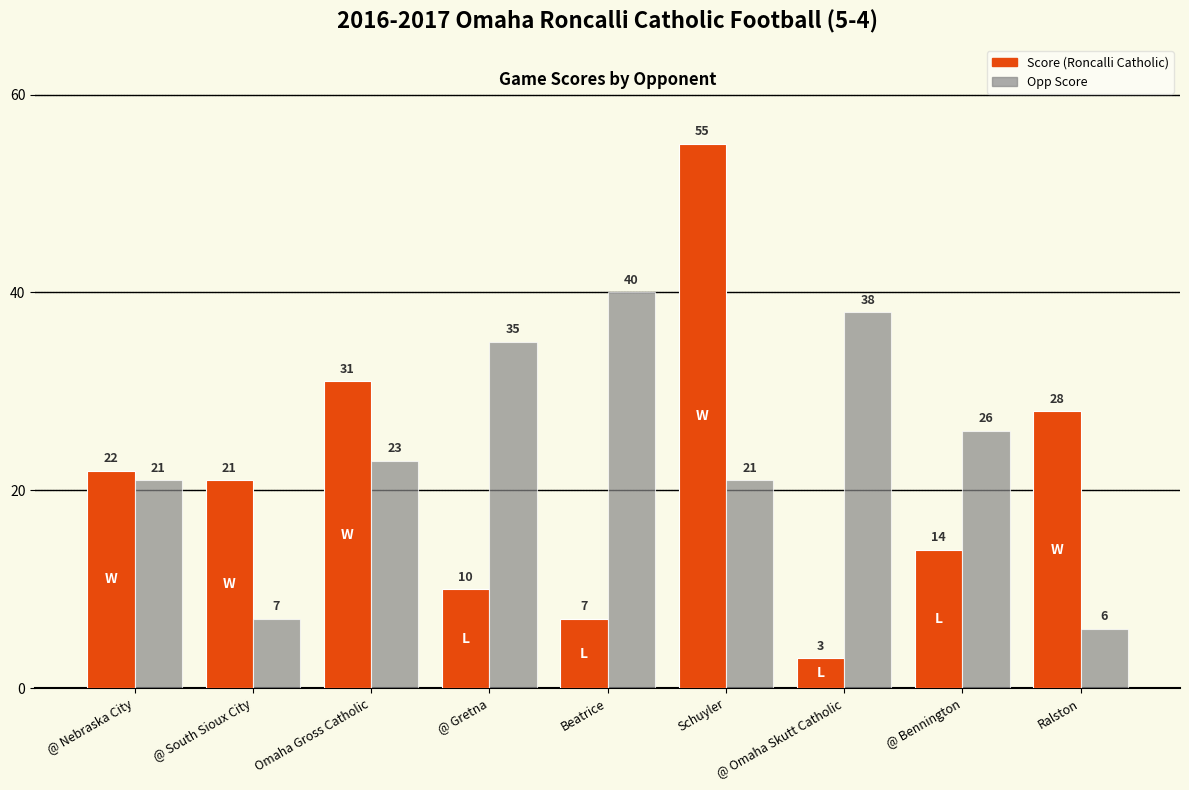

What position from the left is Ralston?

9